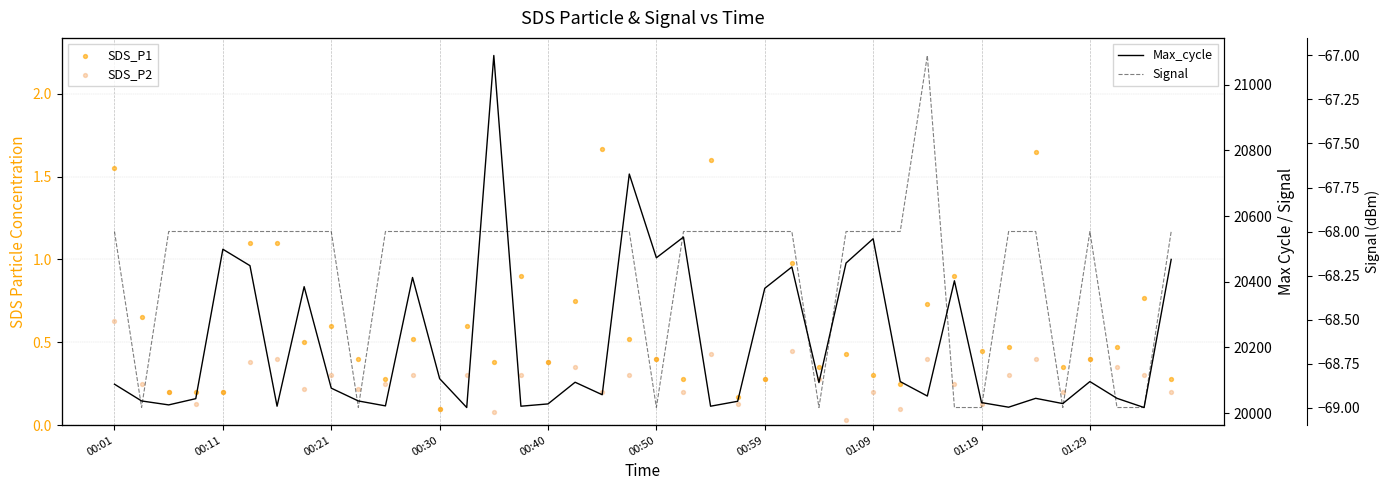

What are all the series names shown in the legend?

SDS_P1, SDS_P2, Max_cycle, Signal